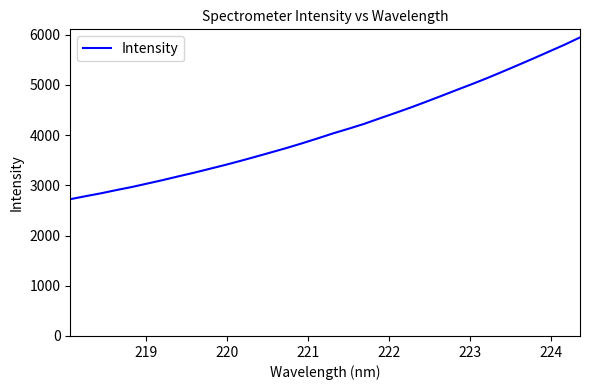

What is the maximum value shown in the chart?

5945.3